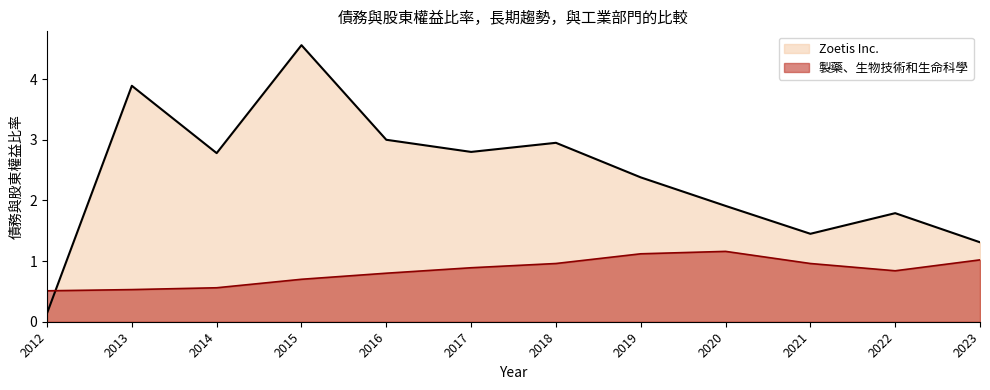

After their last crossing, which series has the higher values: Zoetis Inc. or 製藥、生物技術和生命科學?

Zoetis Inc.